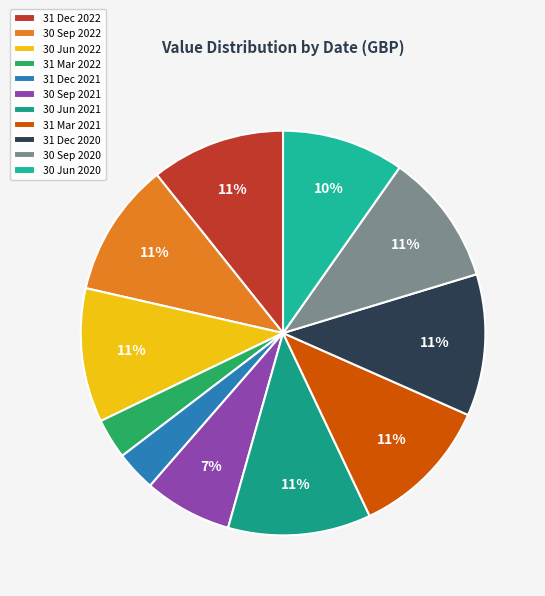

Which has a higher value, 30 Jun 2020 or 30 Sep 2020?

30 Sep 2020